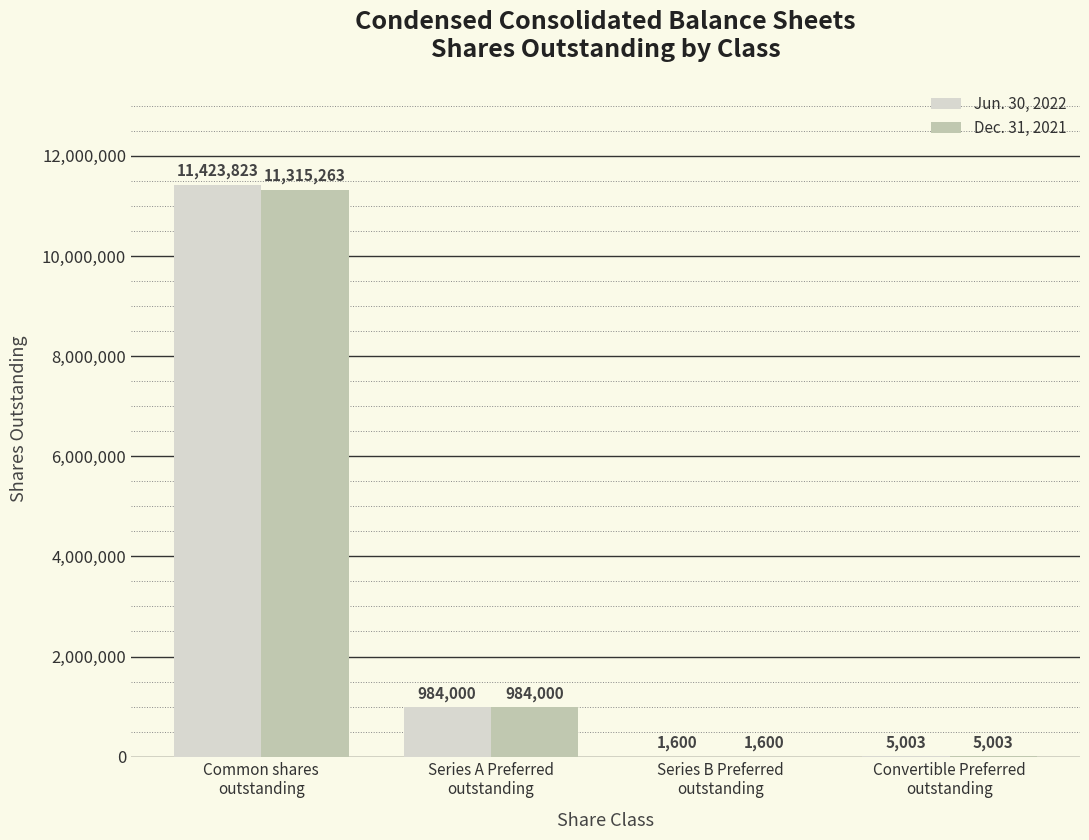

Which series has the largest total across all categories?

Jun. 30, 2022